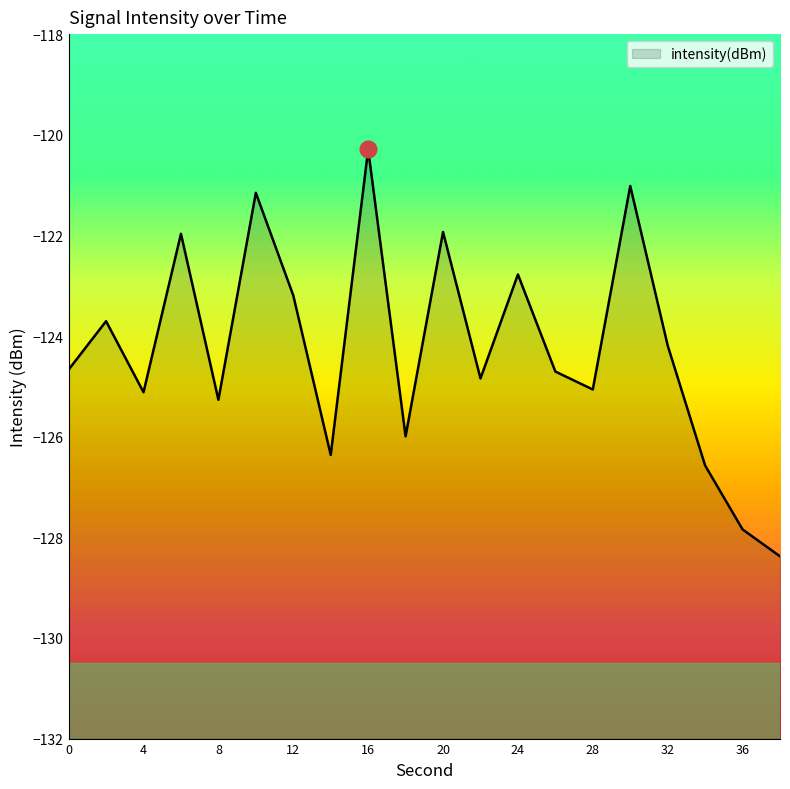

How many interior local valleys (lower than both neighbors) does the data have?

6